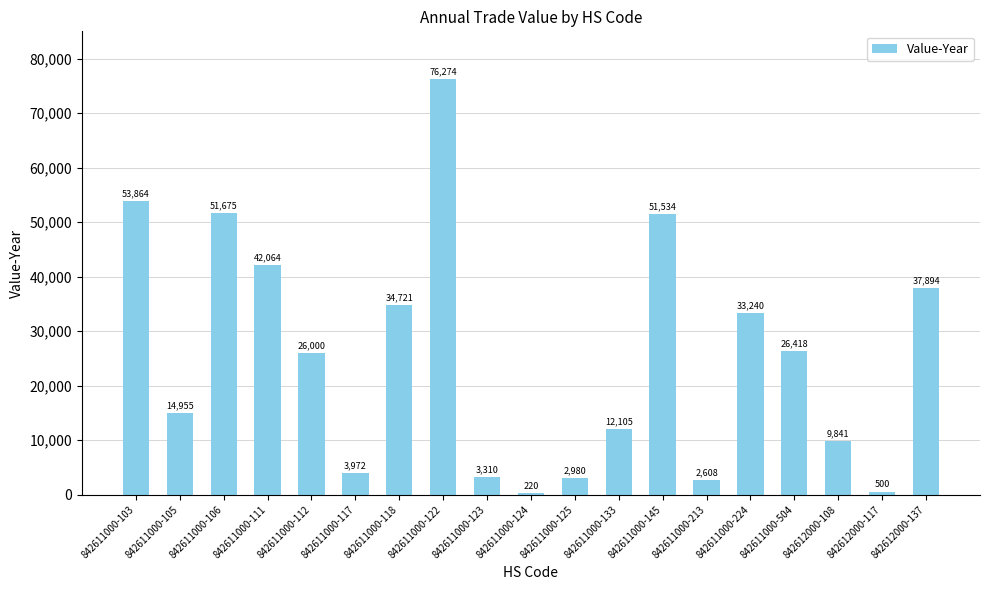

What is the change in value from 842611000-105 to 842612000-108?

-5114